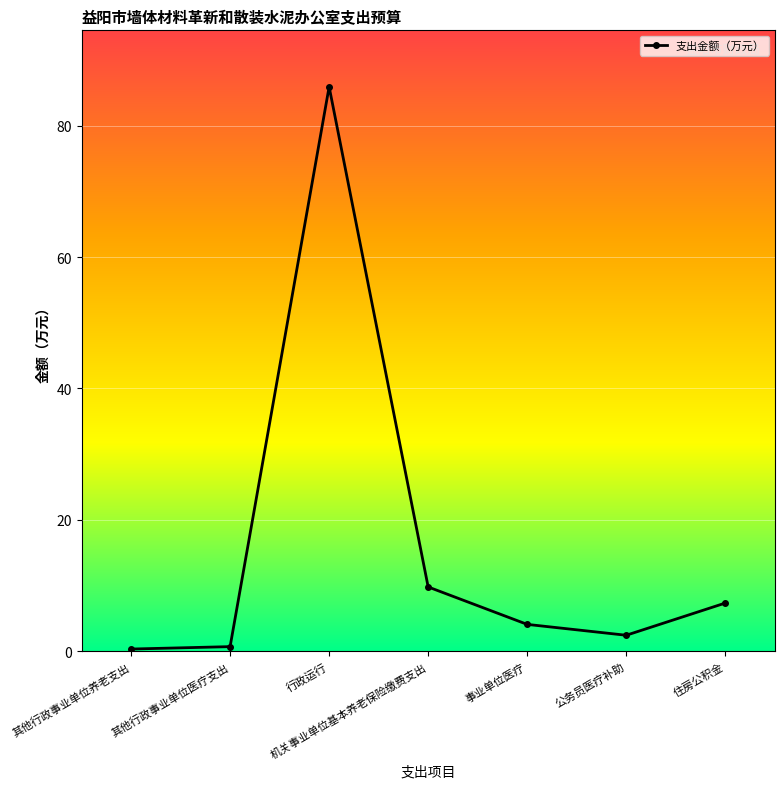

What is the smallest value displayed?

0.4